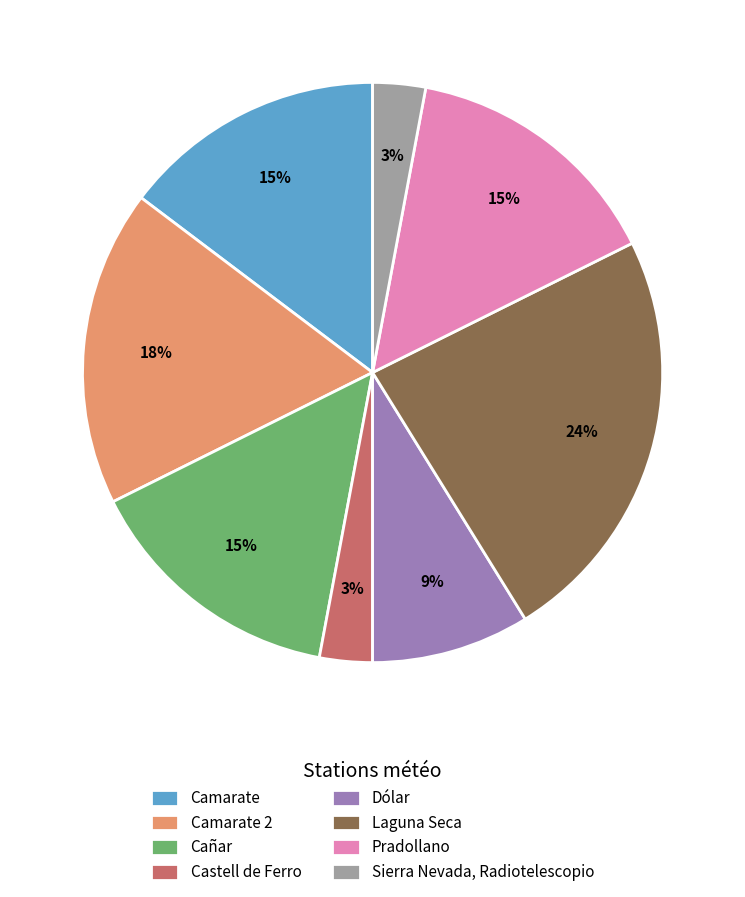

True or false: Dólar accounts for 9% of the total.

True